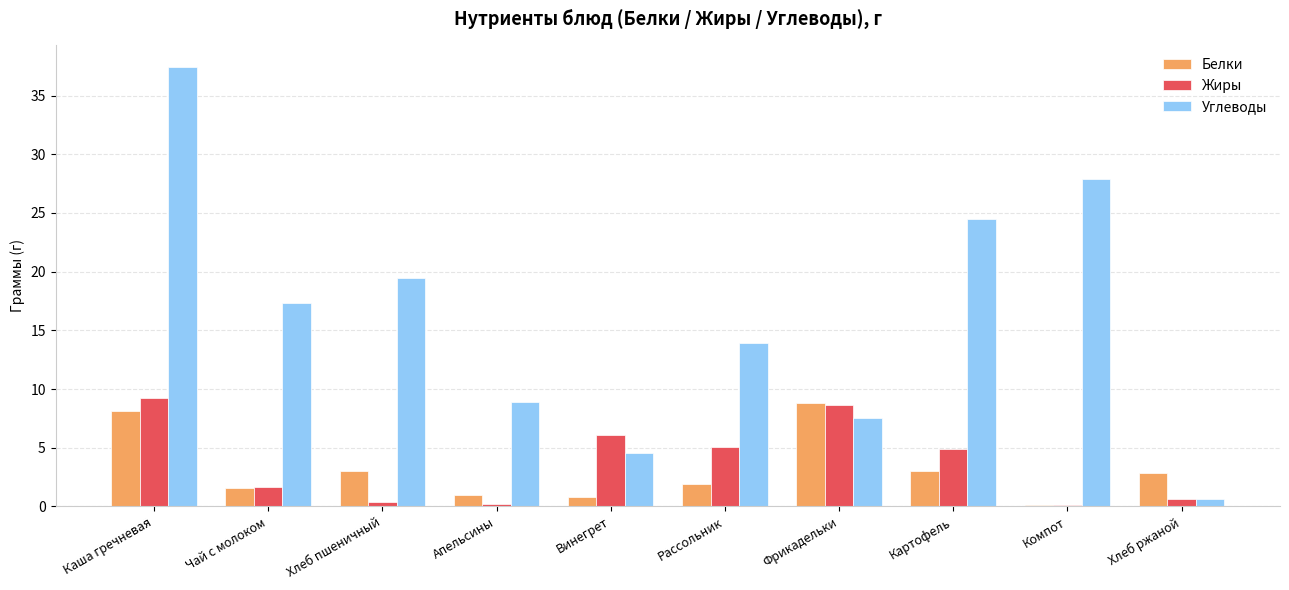

The Углеводы series shows 8.9 at Апельсины. True or false?

True